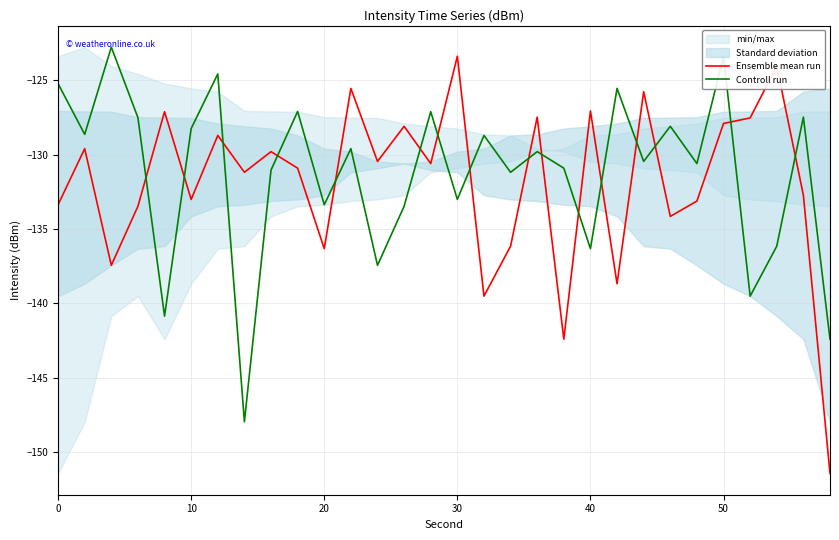

True or false: Ensemble mean run and Controll run cross at least once.

True